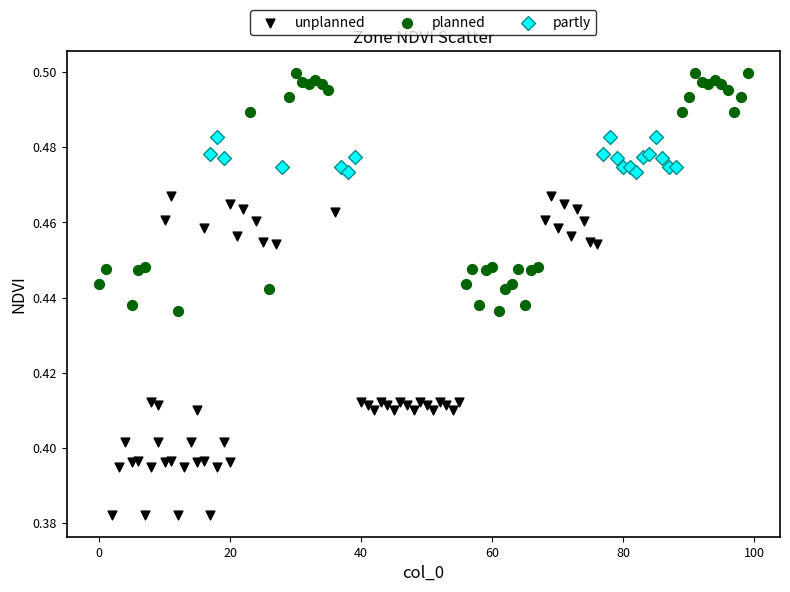

Which series contains the lowest Y value?

unplanned